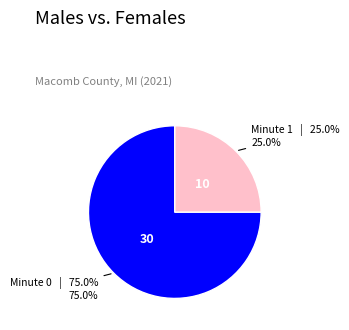

Is there any slice that represents more than half of the pie?

Yes